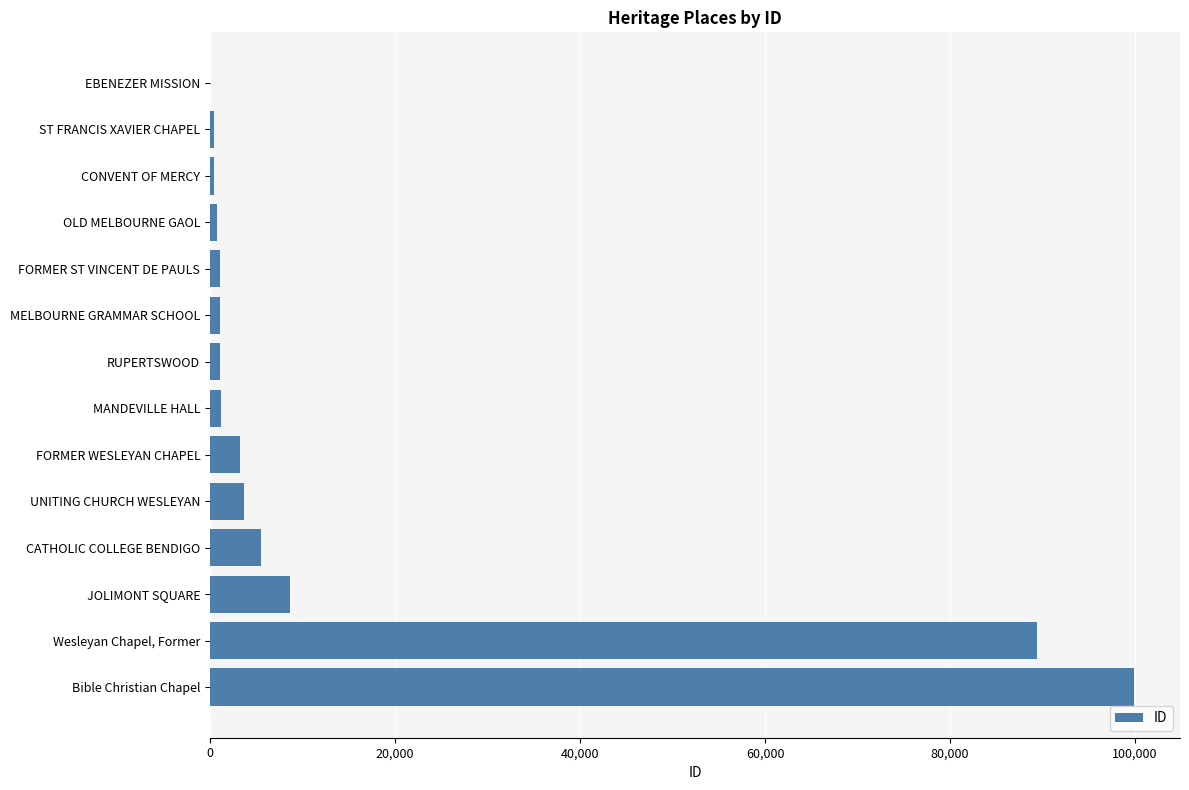

Which category has the highest value across all series?

Bible Christian Chapel